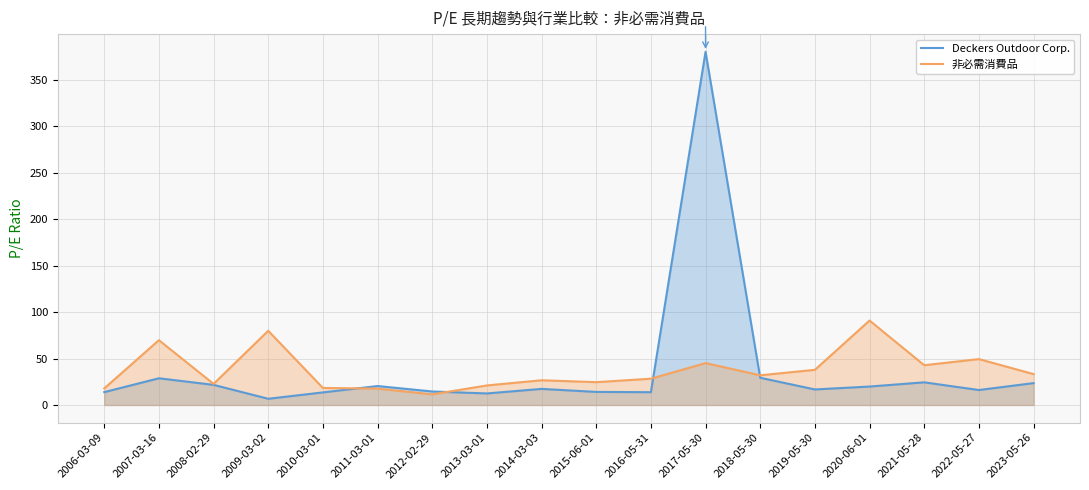

Does the chart have visible grid lines?

Yes